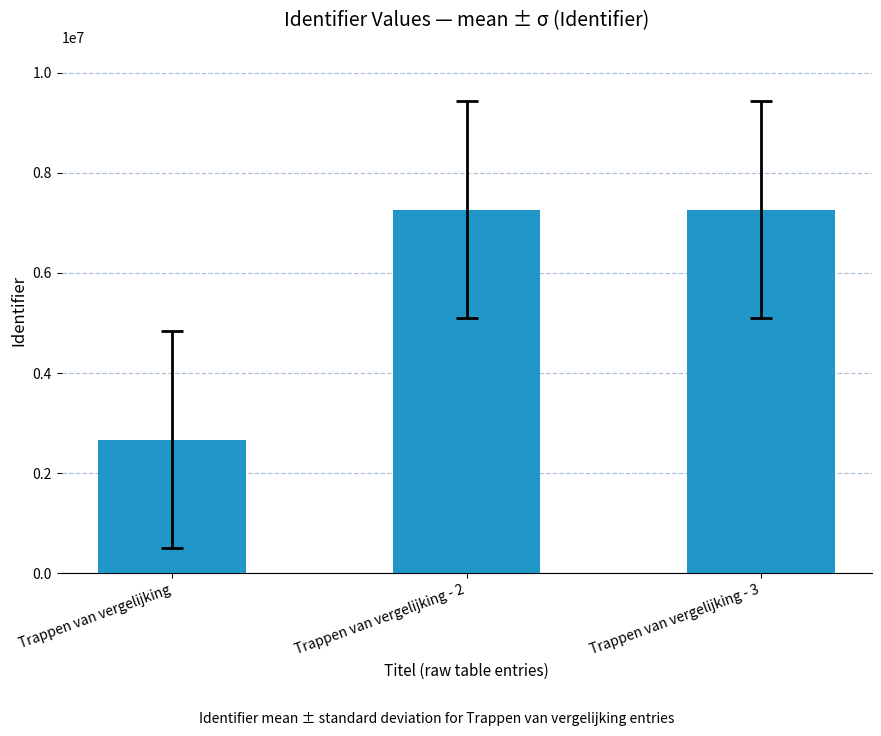

Read the value at Trappen van vergelijking.

2668844